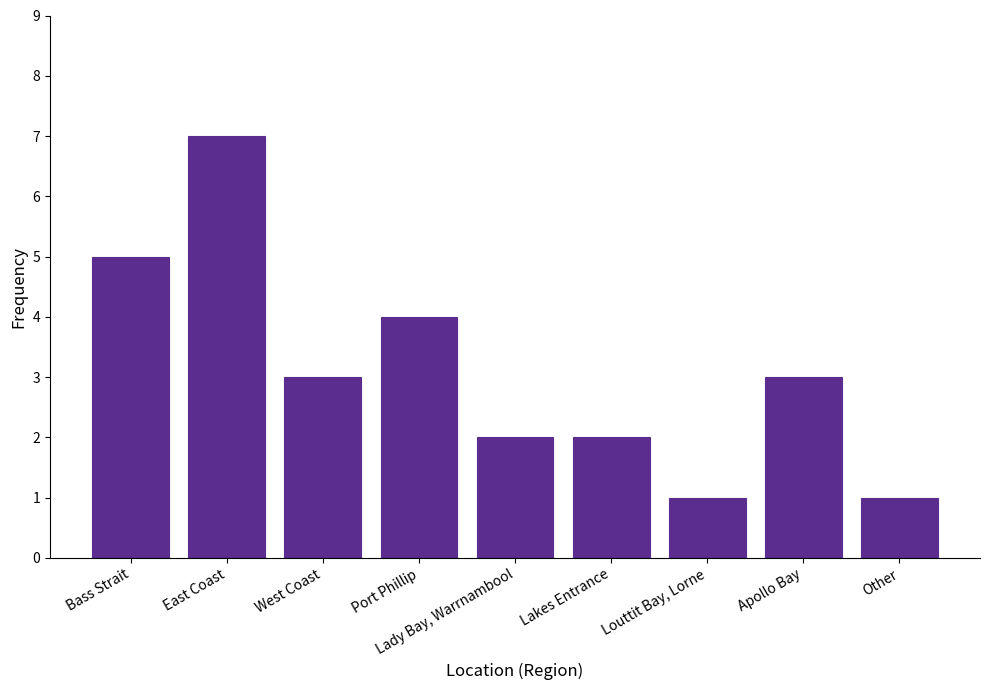

What is the ratio of the value at Other to the value at Lakes Entrance?

0.5